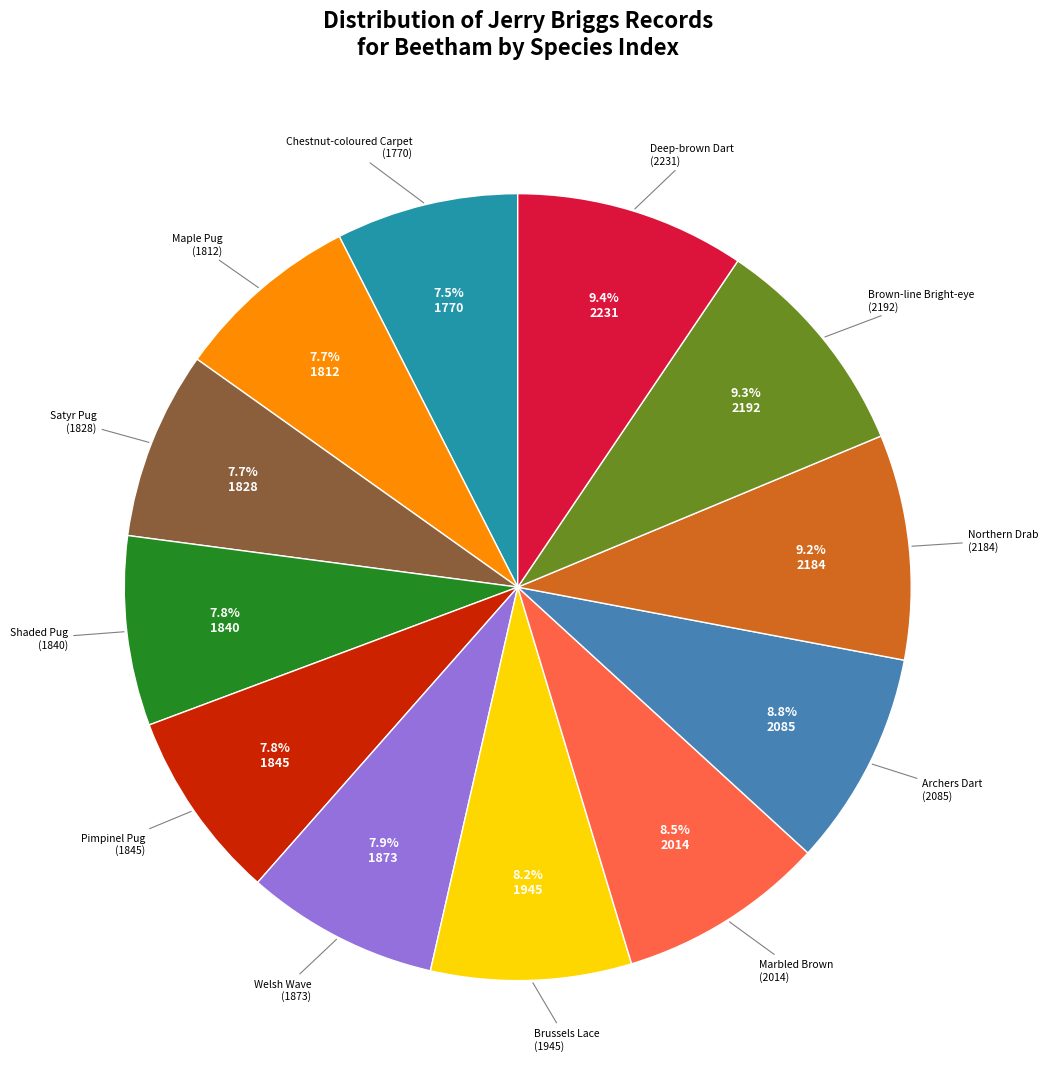

Does any single category account for the majority?

No